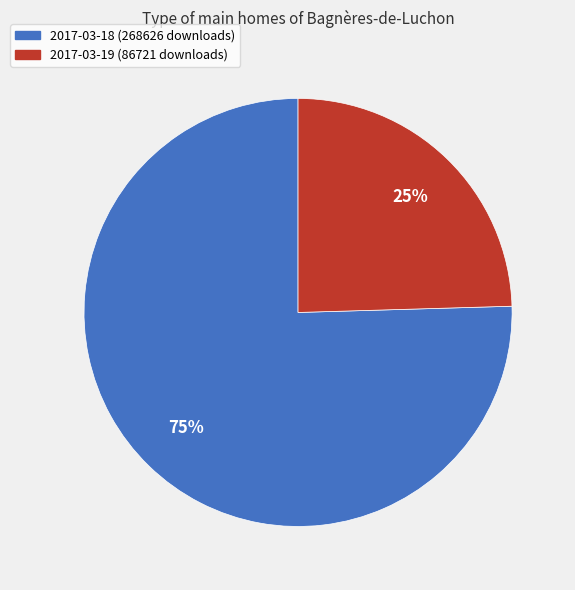

To the nearest percent, what percentage of the pie is 2017-03-19?

25%